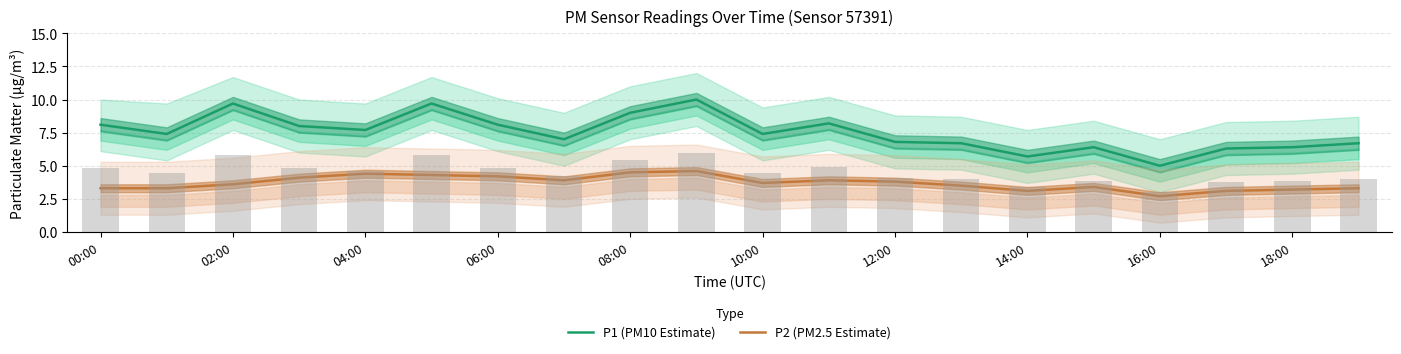

What is the highest value of the P2 (PM2.5 Estimate) series?

4.6